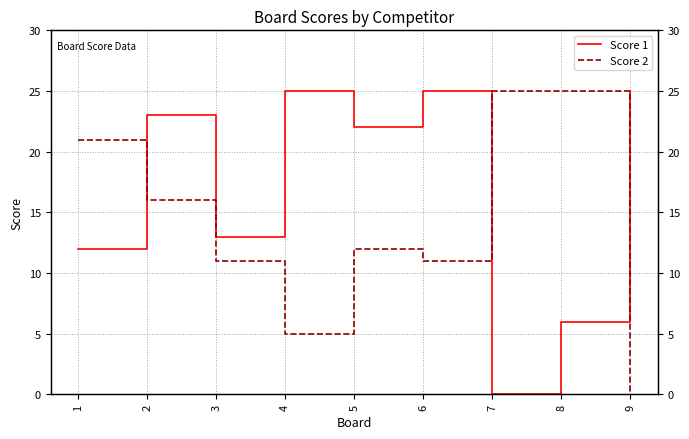

Where is the first local maximum for Score 1?

2